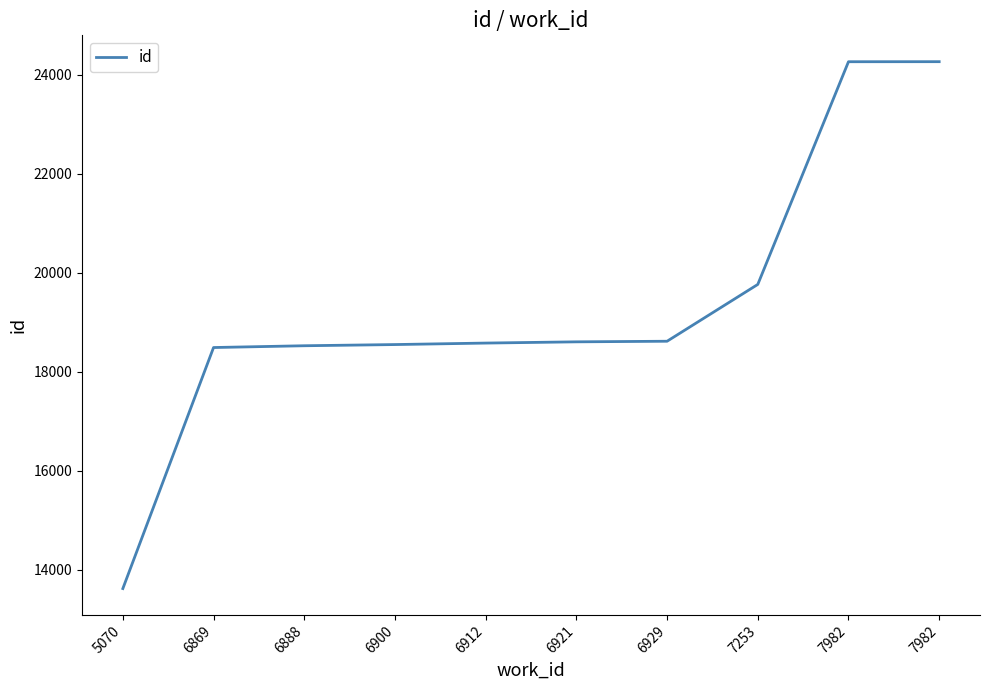

Rank the categories by value from highest to lowest.

7982, 7982, 7253, 6929, 6921, 6912, 6900, 6888, 6869, 5070